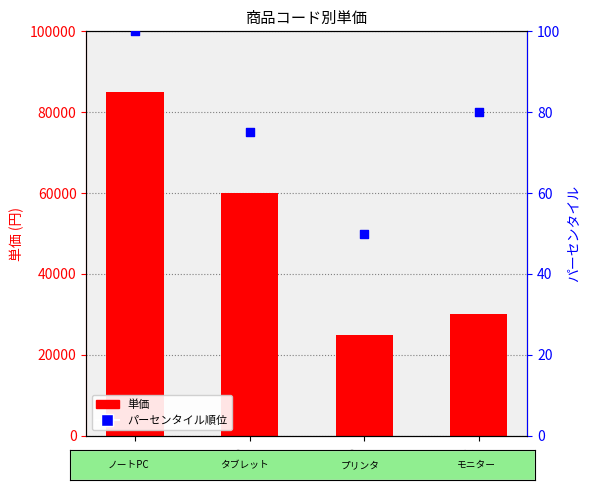

What is the total value across all series at P004?

30080